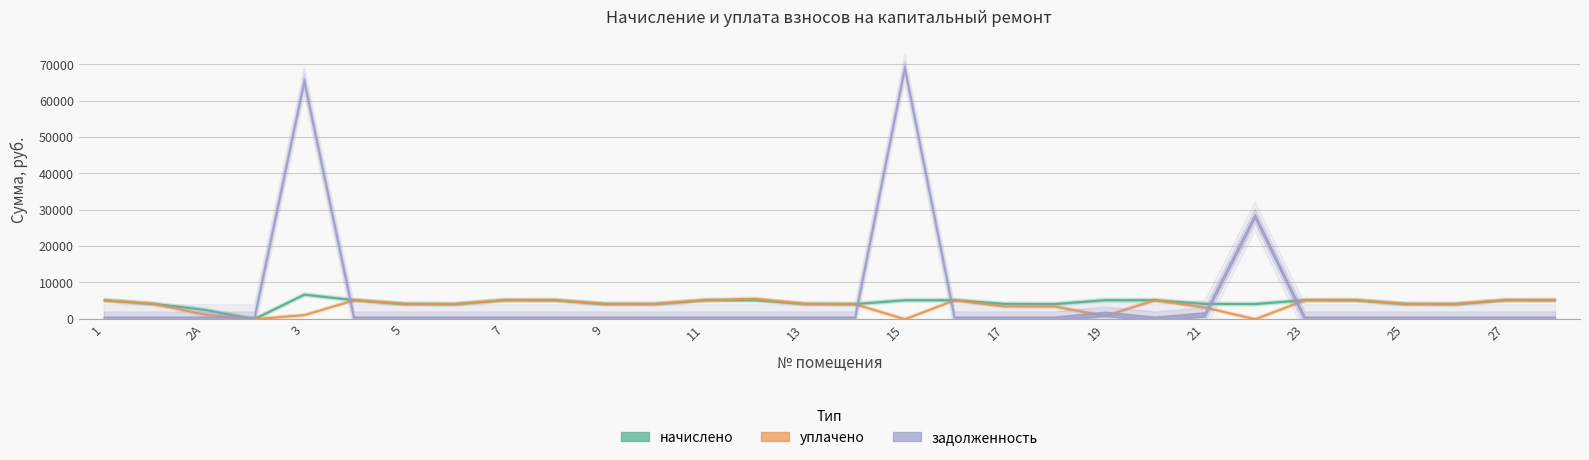

How many lines are shown in the chart?

3